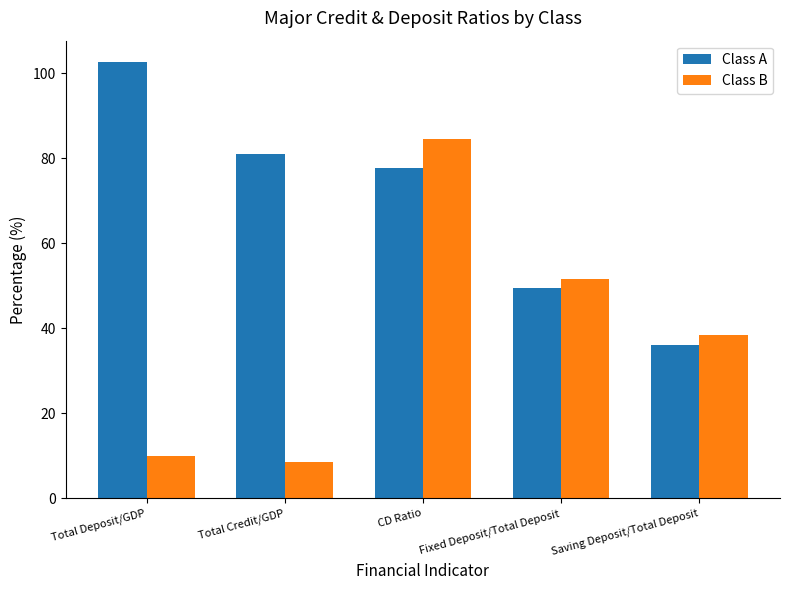

The Class A series shows 120.8 at CD Ratio. True or false?

False